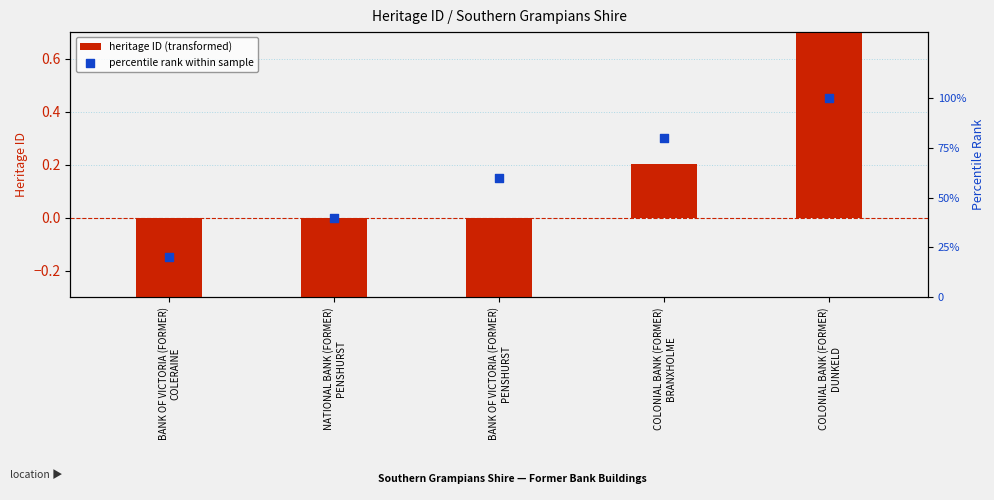

Which series contains the lowest Y value?

heritage ID (transformed)